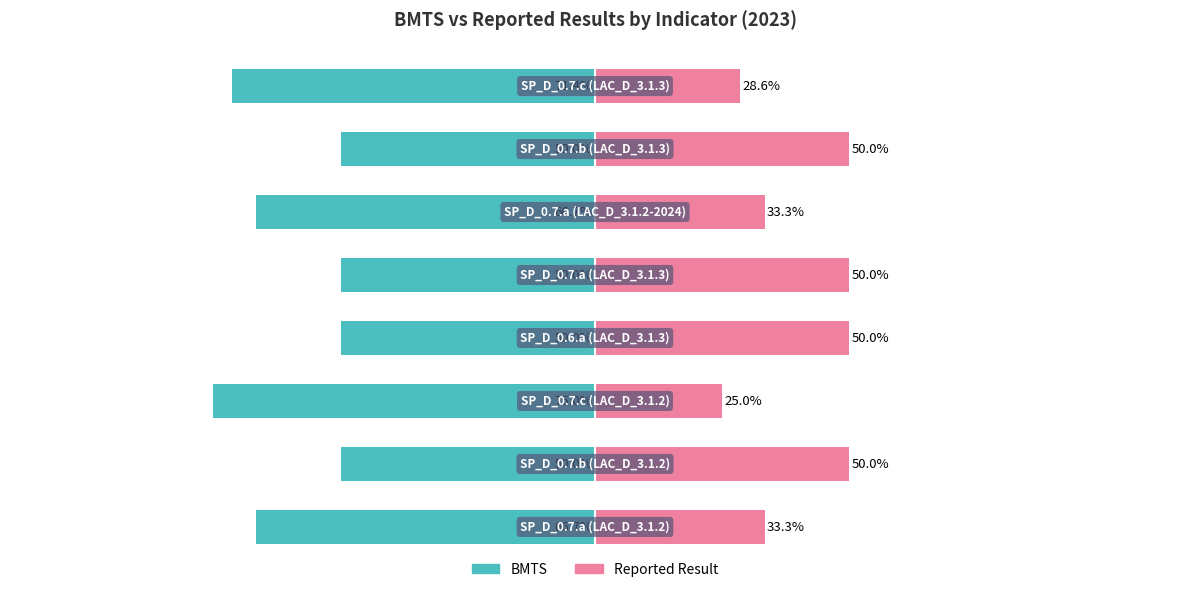

At how many categories does at least one series exceed 30?

6